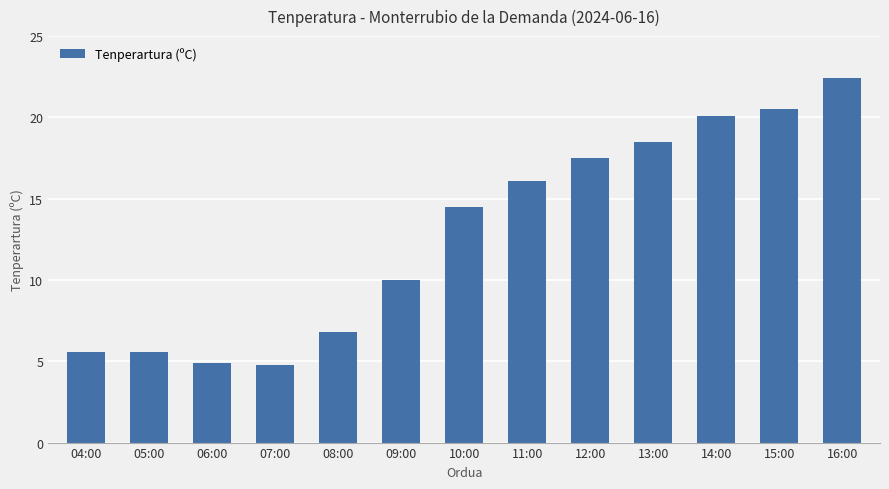

What position from the left is 04:00?

1